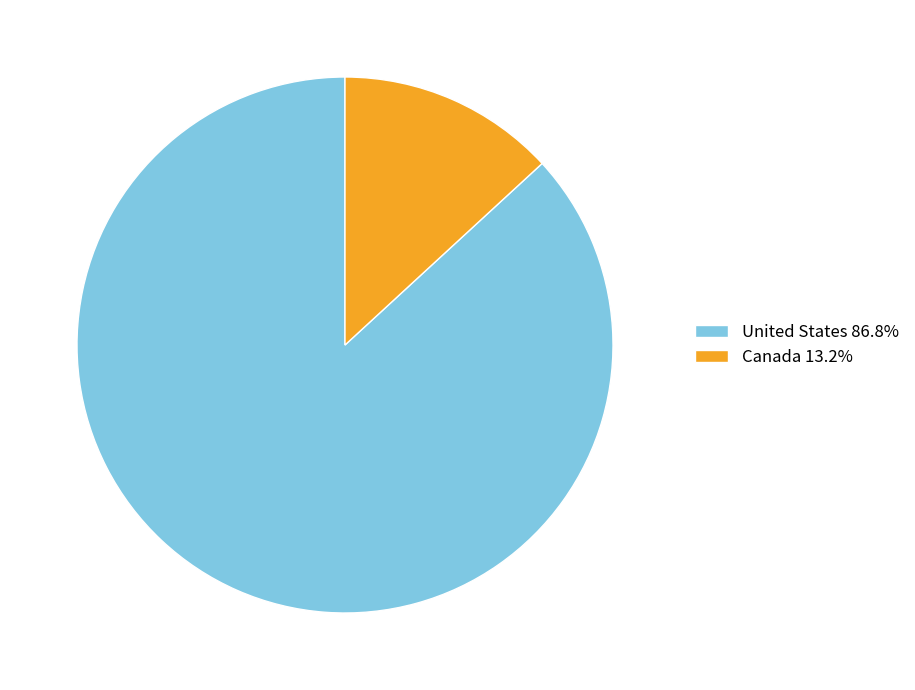

The United States slice represents 80% of the pie. True or false?

False